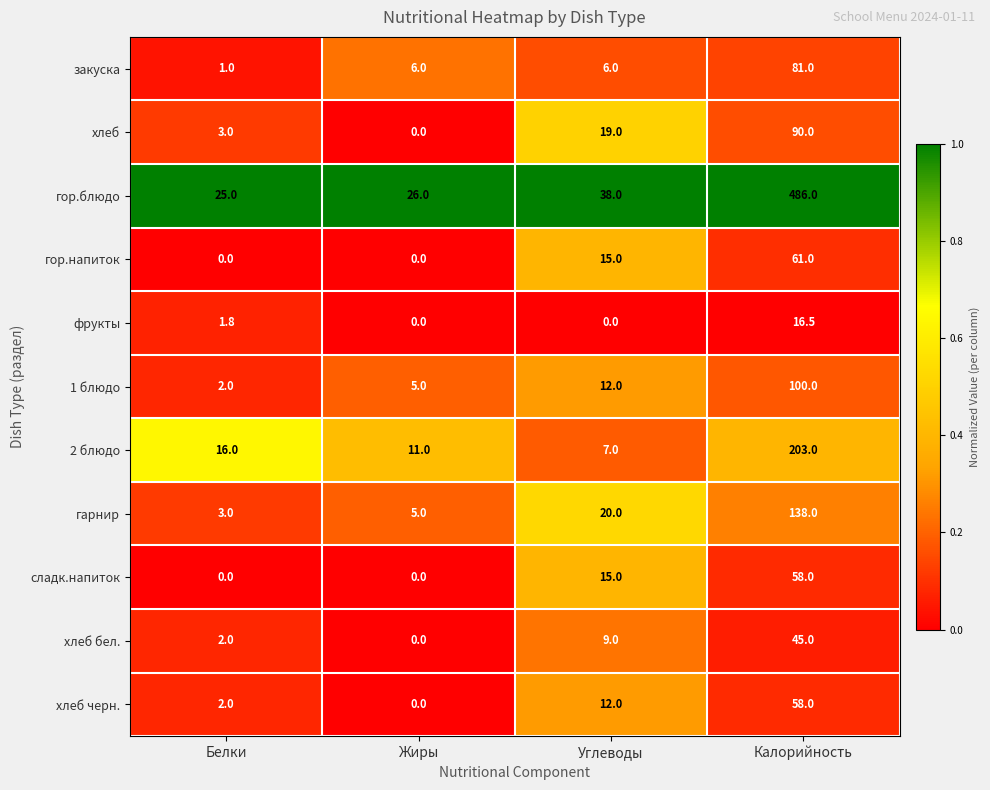

What is the difference between the сладк.напиток values at Белки and Калорийность?

58.0